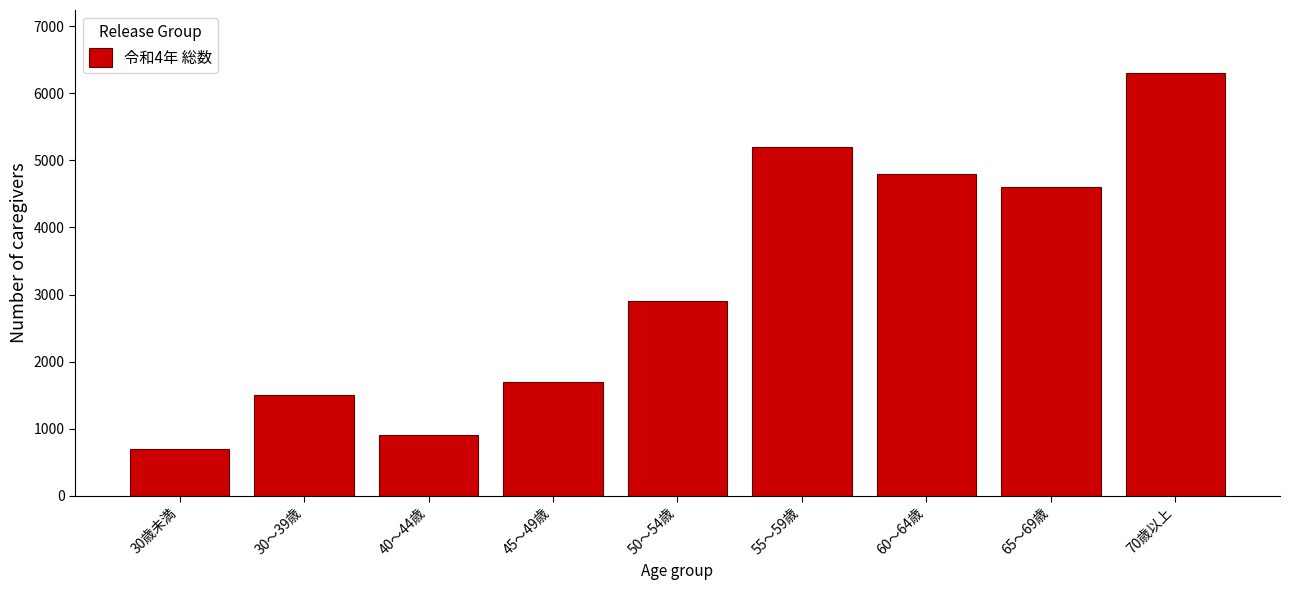

Reading left to right, transcribe all the data shown in this chart.

30歳未満=700	30～39歳=1500	40～44歳=900	45～49歳=1700	50～54歳=2900	55～59歳=5200	60～64歳=4800	65～69歳=4600	70歳以上=6300